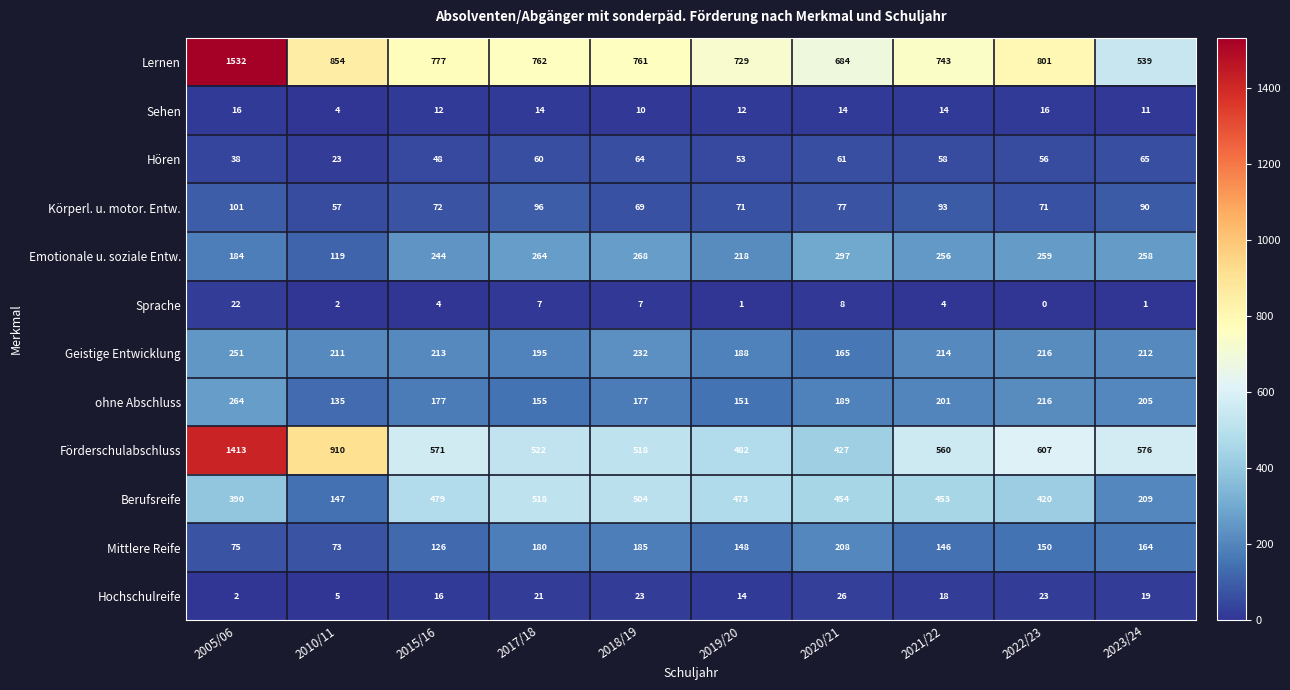

Which series has the largest total across all categories?

Lernen